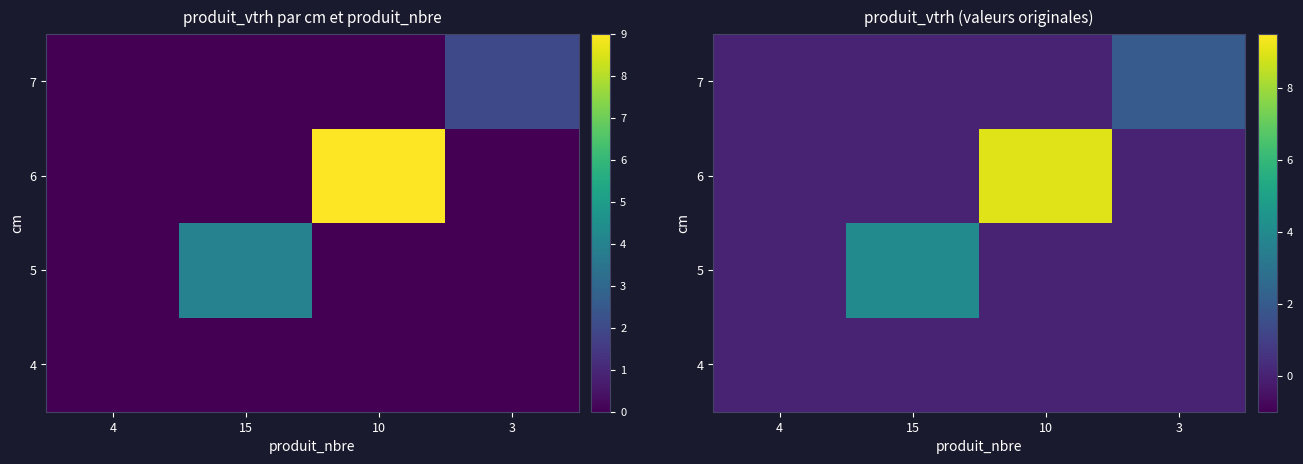

True or false: 7 has a value of 1 at 10.

False